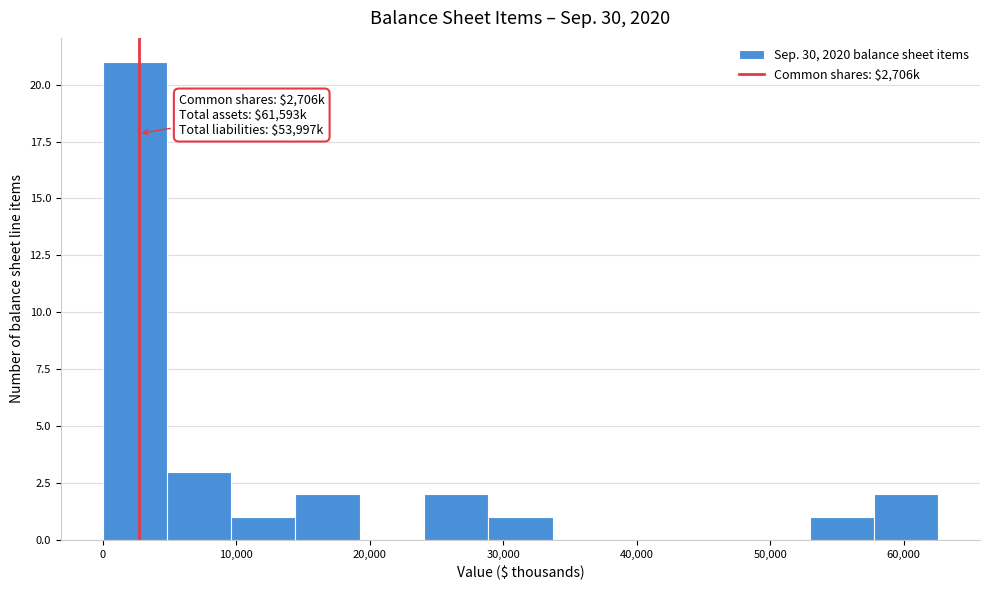

Over which range of the x-axis is the bar tallest?

0 to 5000